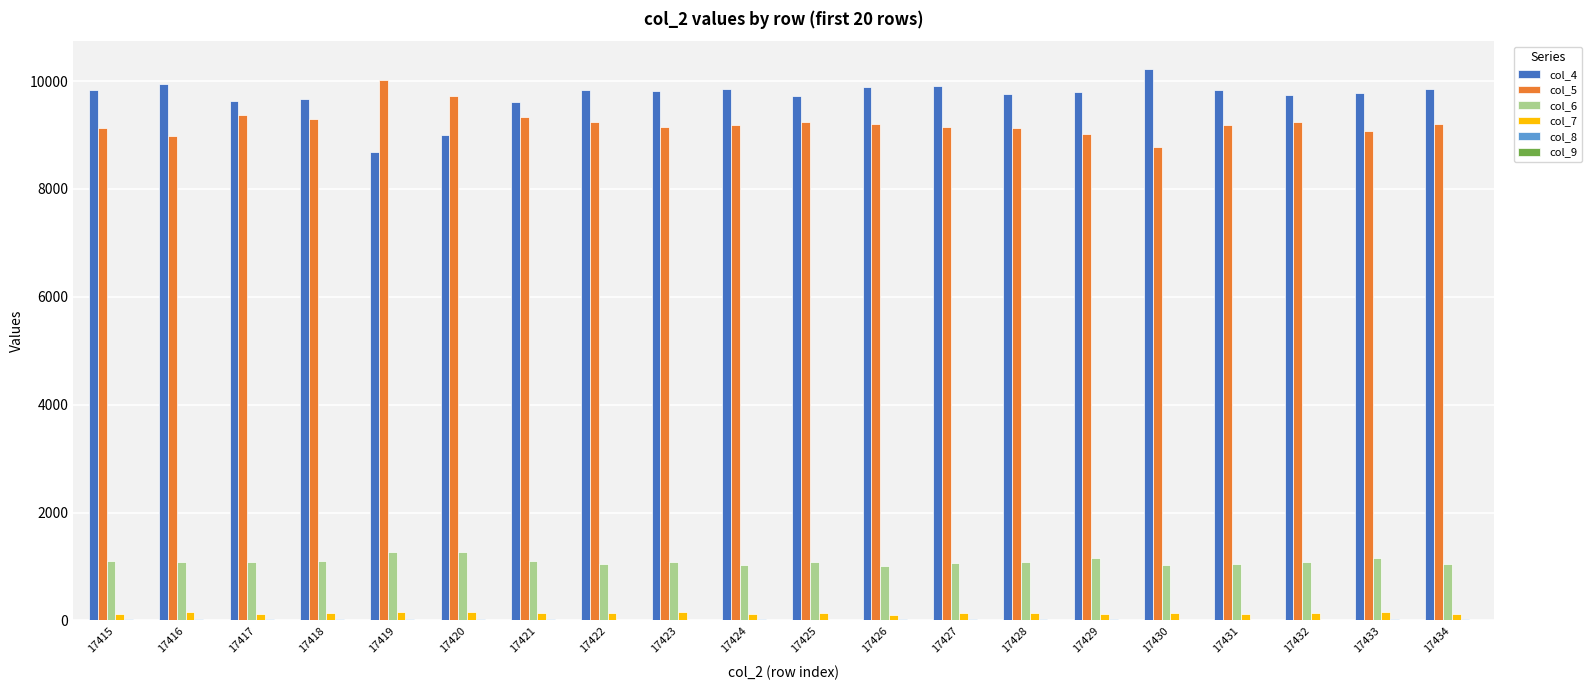

Is it true that col_6 equals 1098 at 17418?

True